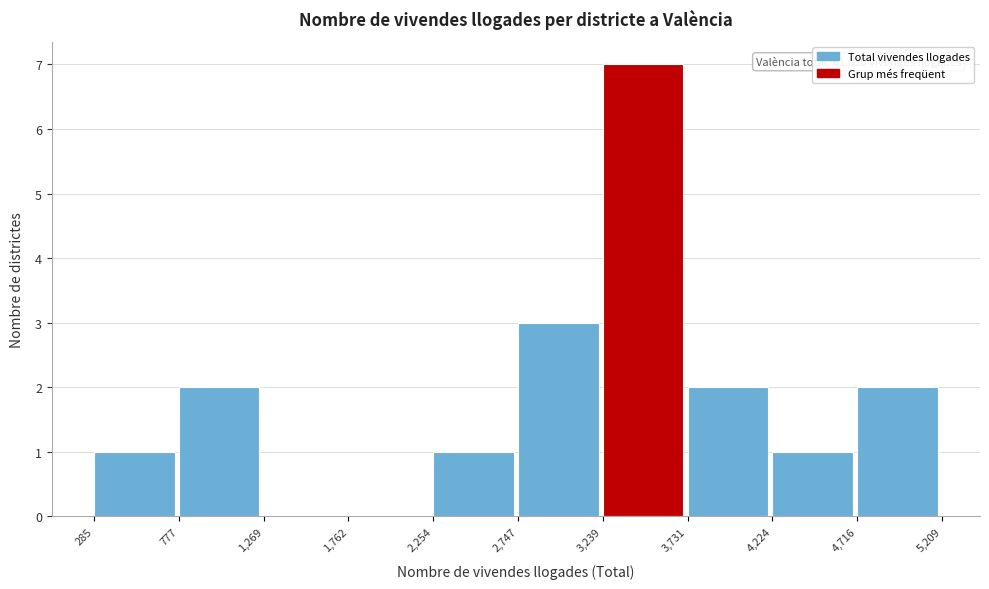

Which range on the x-axis has the tallest bar?

3,239 to 3,731